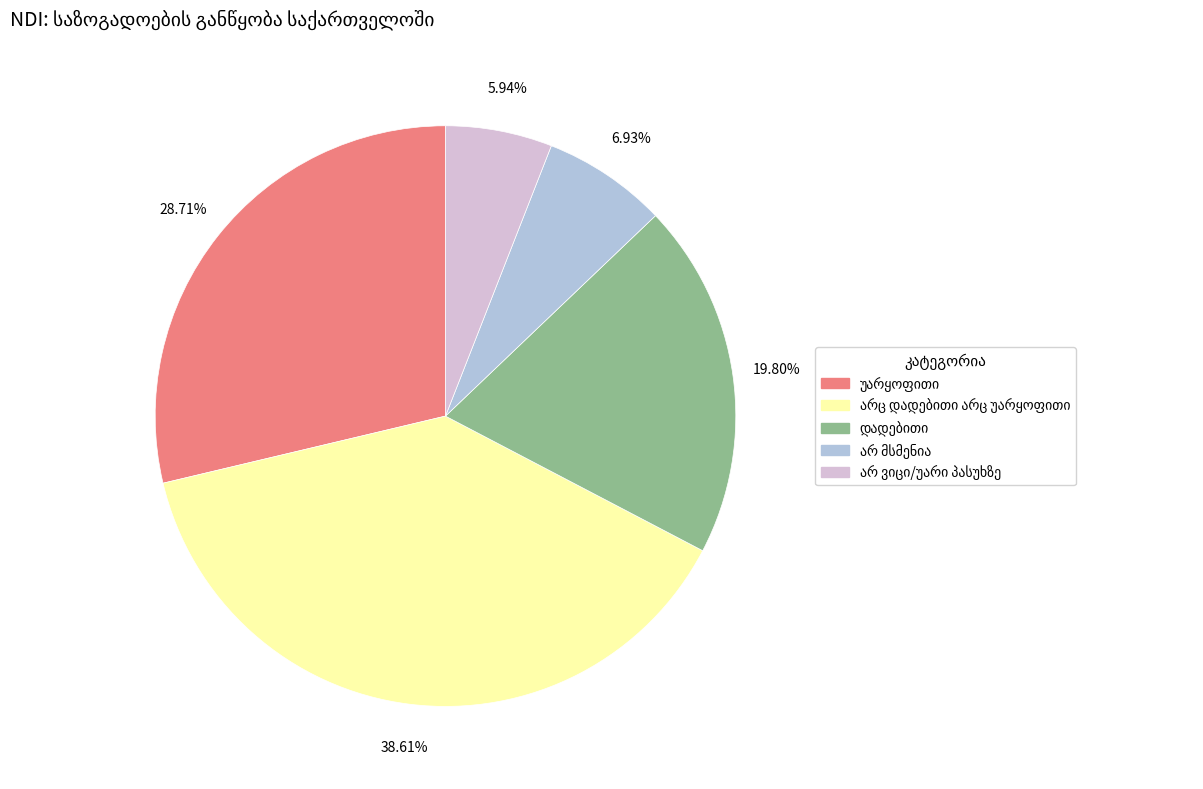

Is there a majority slice in this chart?

No